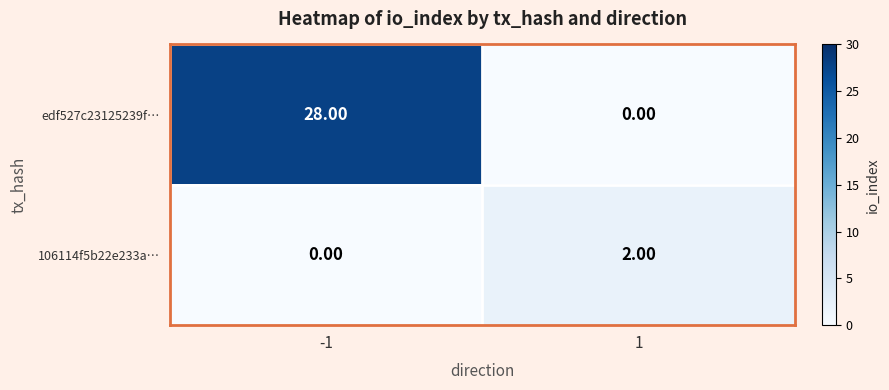

How many distinct data groups are displayed?

2